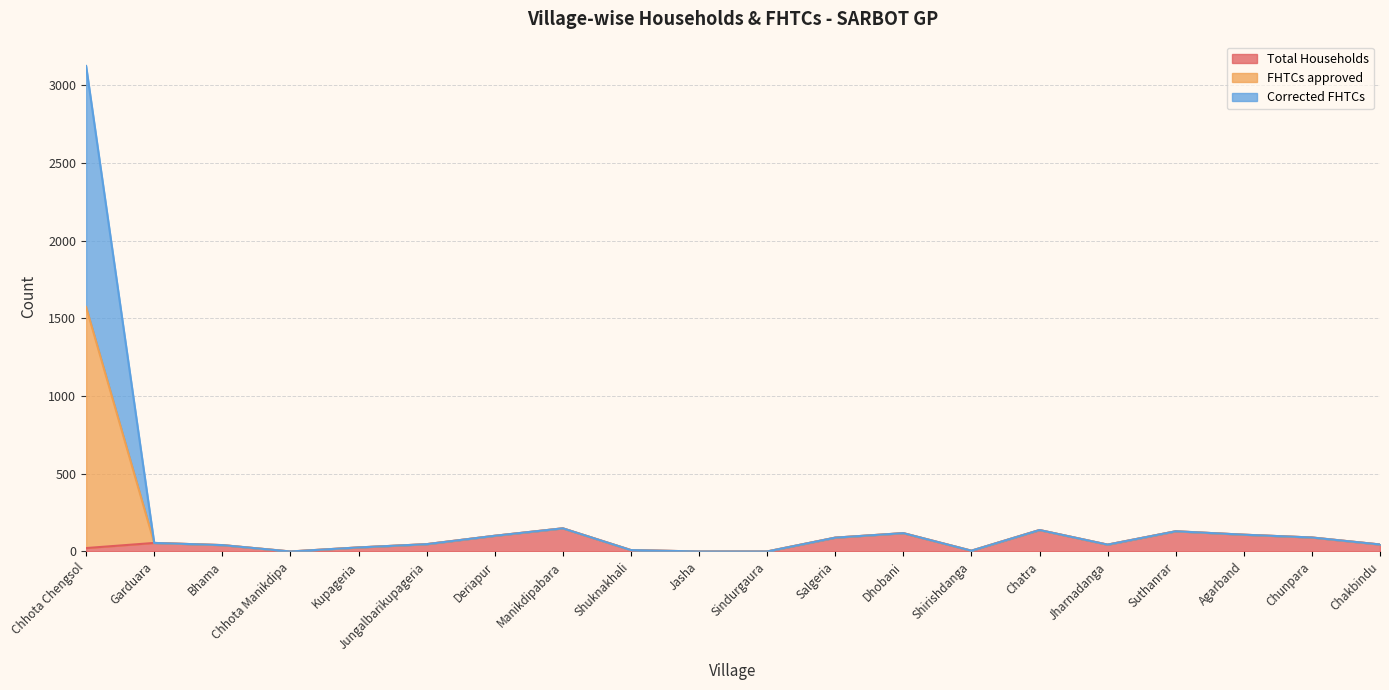

List the labels in order of Corrected FHTCs value, smallest first.

Chhota Manikdipa, Jasha, Sindurgaura, Shirishdanga, Shuknakhali, Kupageria, Bhama, Jharnadanga, Chakbindu, Jungalbarikupageria, Garduara, Salgeria, Chunpara, Deriapur, Agarband, Dhobani, Suthanrar, Chatra, Manikdipabara, Chhota Chengsol